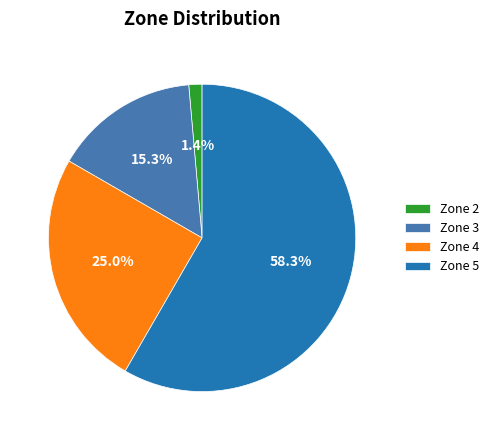

How many segments does this pie chart have?

4